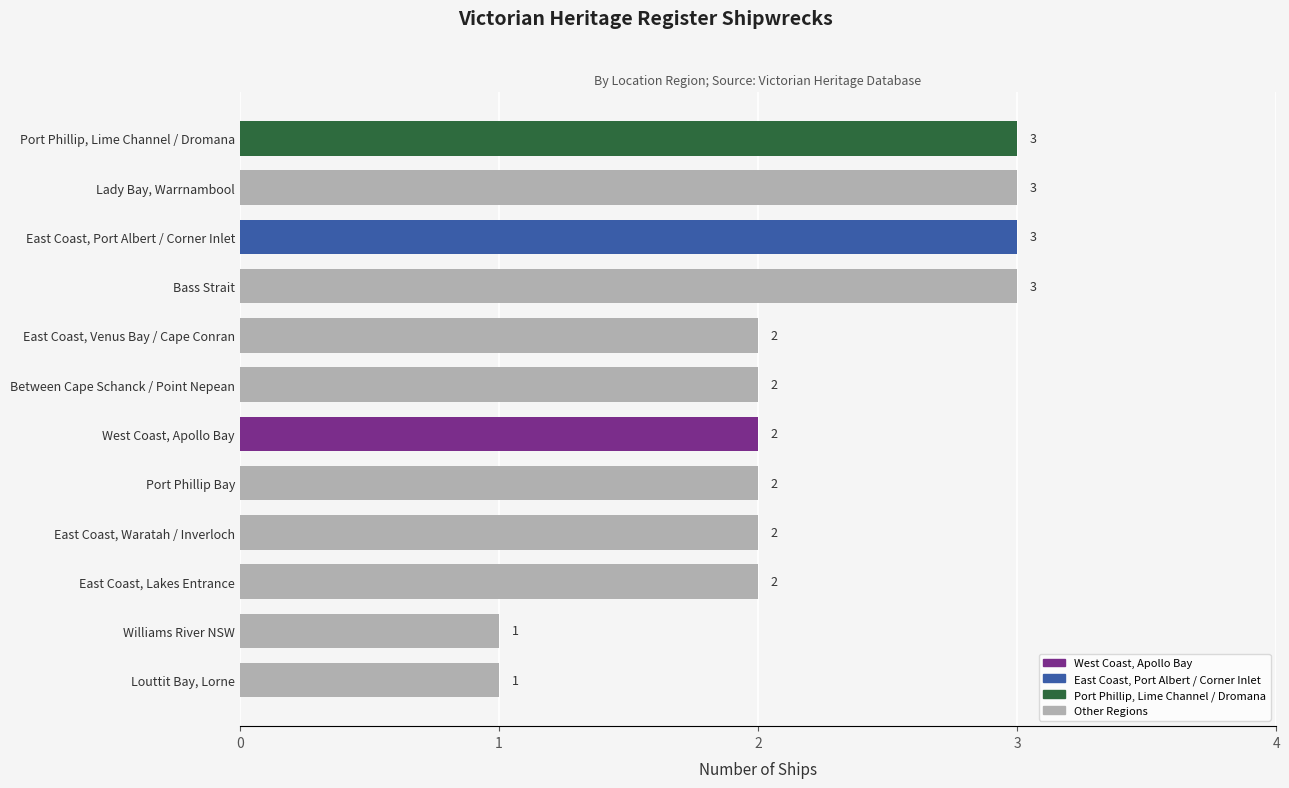

The chart shows a value of 2 at Between Cape Schanck / Point Nepean. True or false?

True